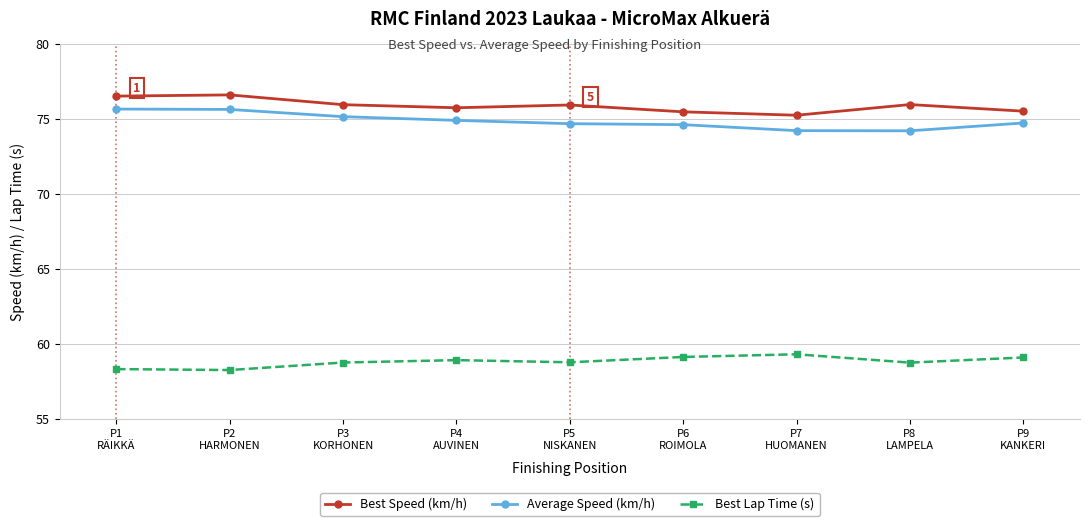

What is the label of the 6th point from the right?

P4
AUVINEN